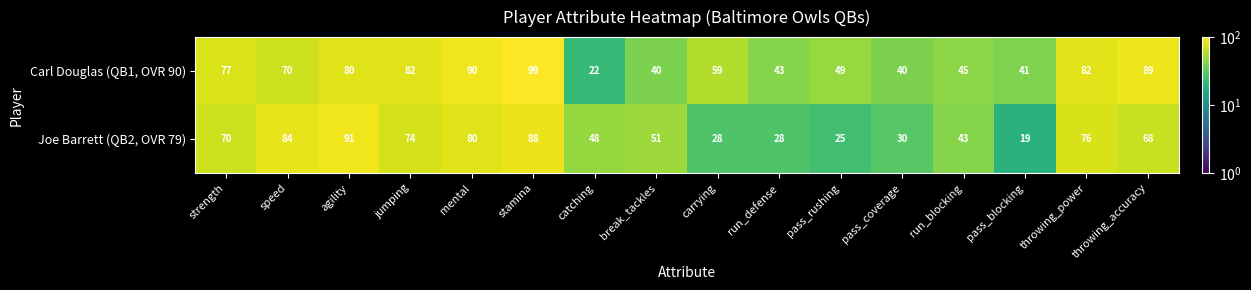

Which series changed the most between agility and mental?

Joe Barrett (QB2, OVR 79)